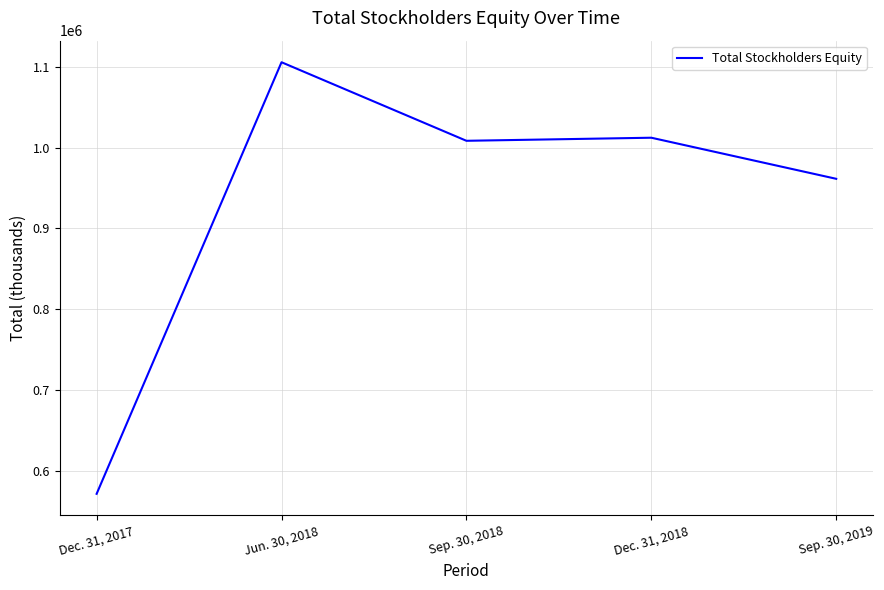

List the labels in order of value, largest first.

Jun. 30, 2018, Dec. 31, 2018, Sep. 30, 2018, Sep. 30, 2019, Dec. 31, 2017